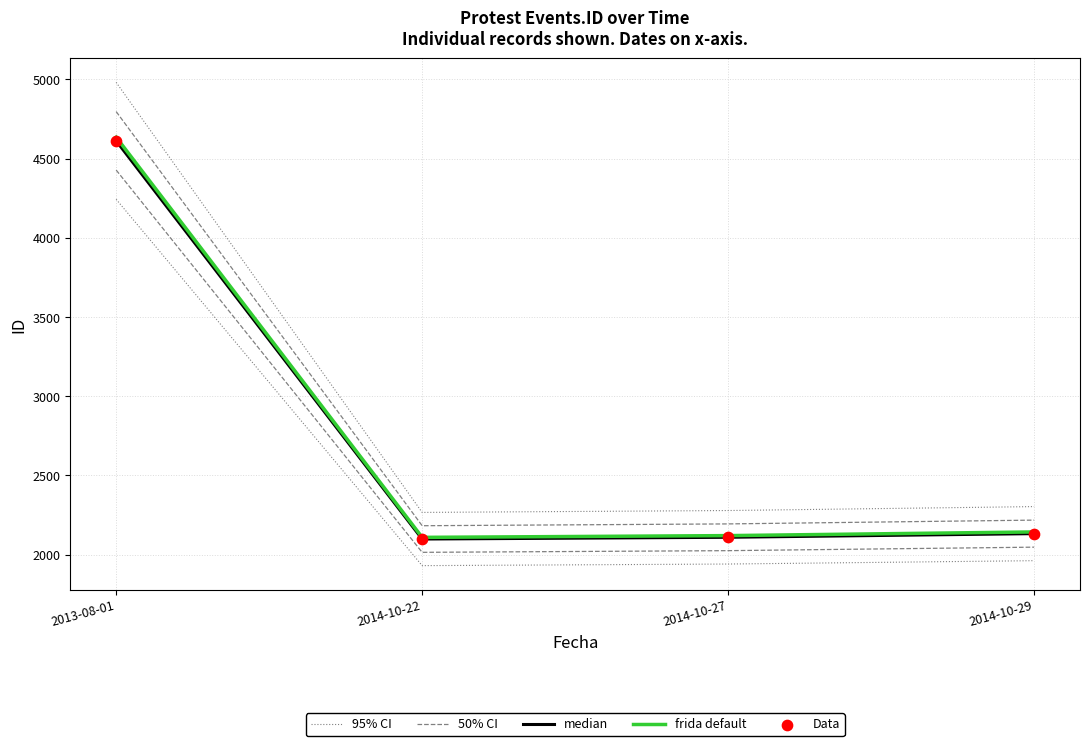

Which series contains the lowest Y value?

95% CI